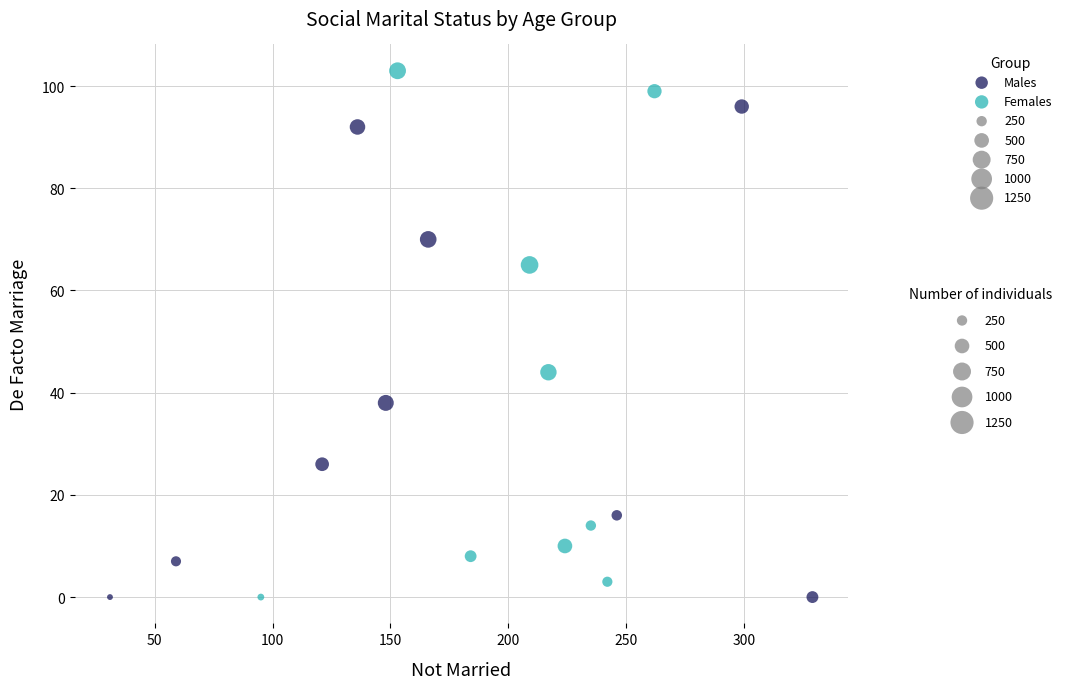

Which series contains the highest Y value?

Females